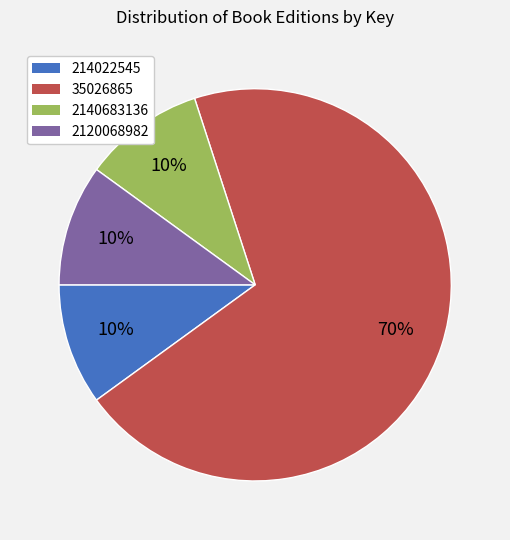

Count the number of slices in the pie.

4